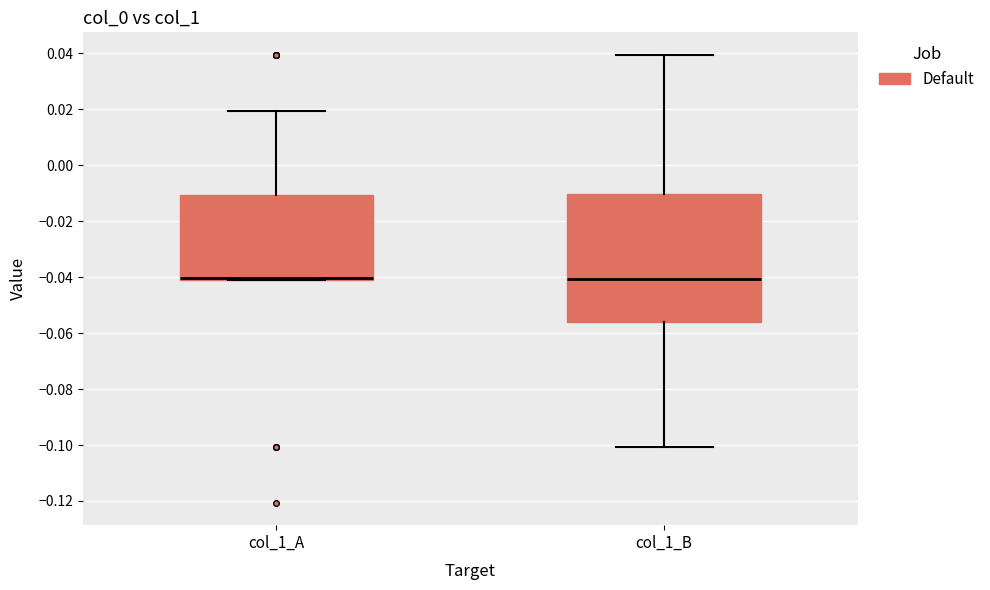

Reading left to right, transcribe this box plot: for each box, give where its median line is, the range the box spans, and where its two whiskers end, as read against the y-axis. The values are not printed on the chart, so give them approximately, as read against the axis.

col_1_A: median -0.040 (drawn on the box's lower edge), box -0.040 to -0.010, whiskers -0.040 to 0.020
col_1_B: median -0.040, box -0.056 to -0.010, whiskers -0.100 to 0.040